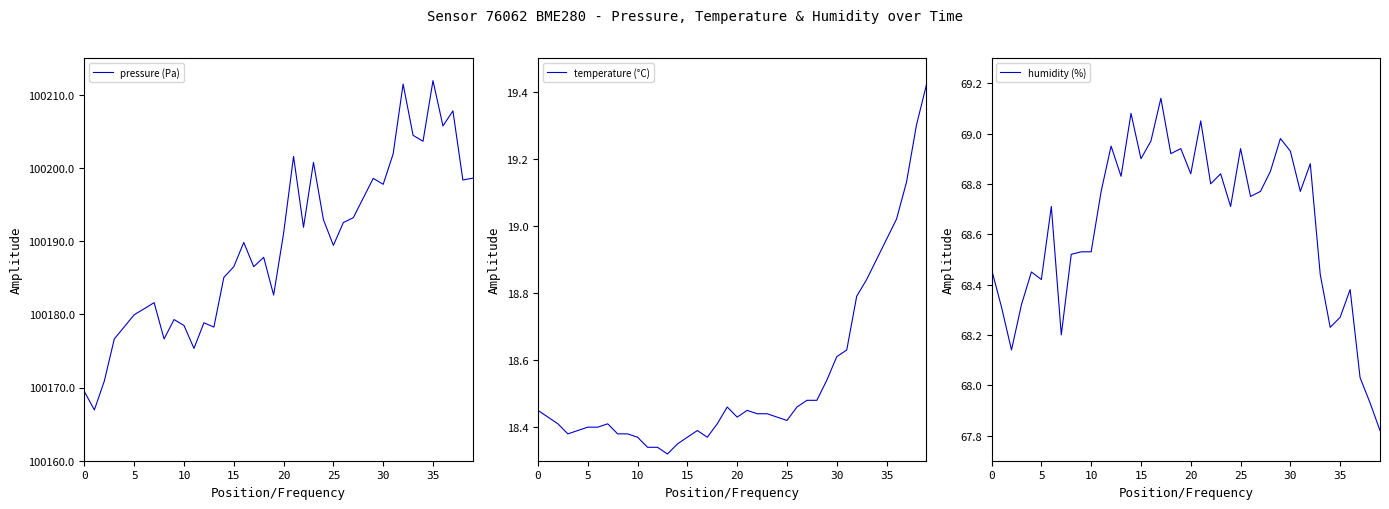

Does the chart have visible grid lines?

No